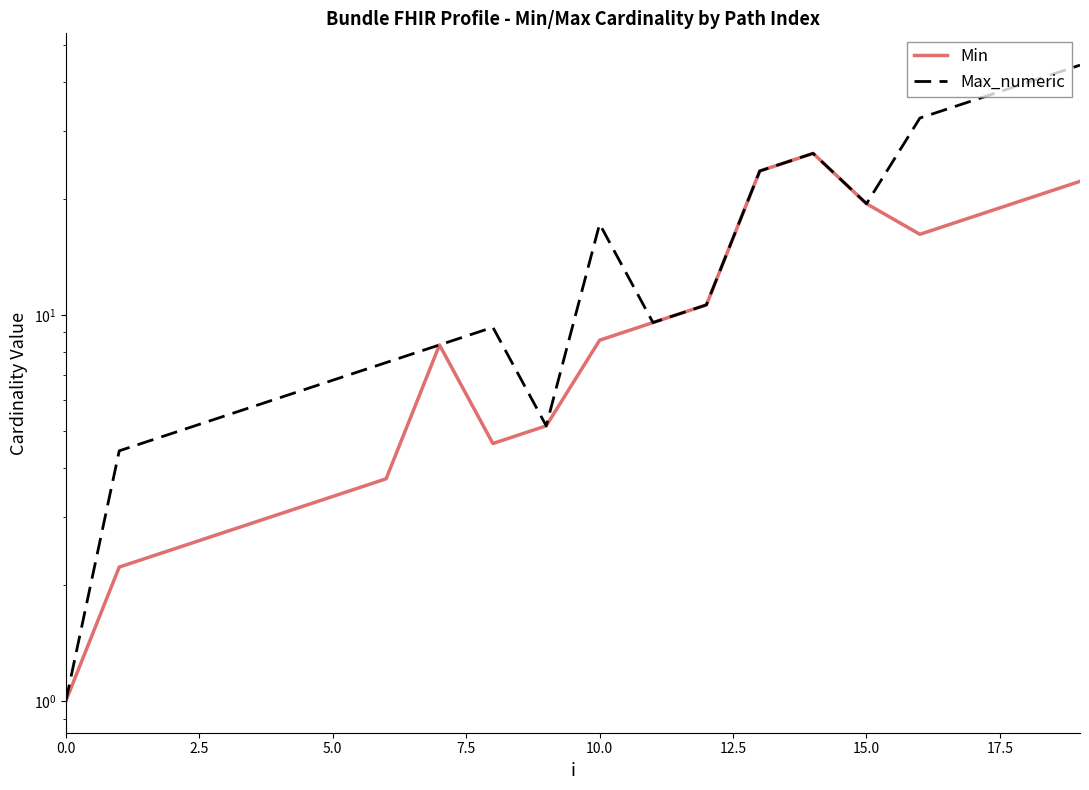

How many lines are shown in the chart?

2